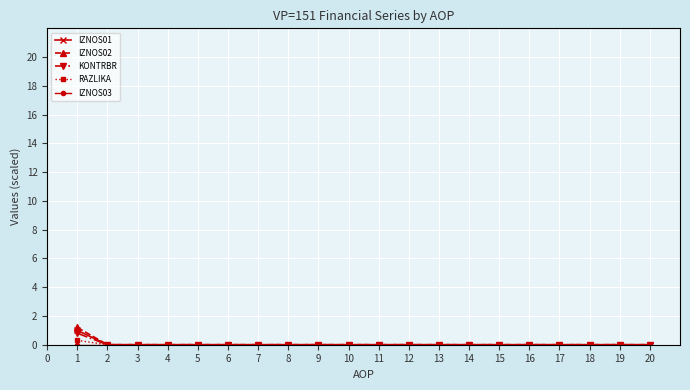

What is the difference between the maximum and minimum values in the IZNOS02 series?

1.2